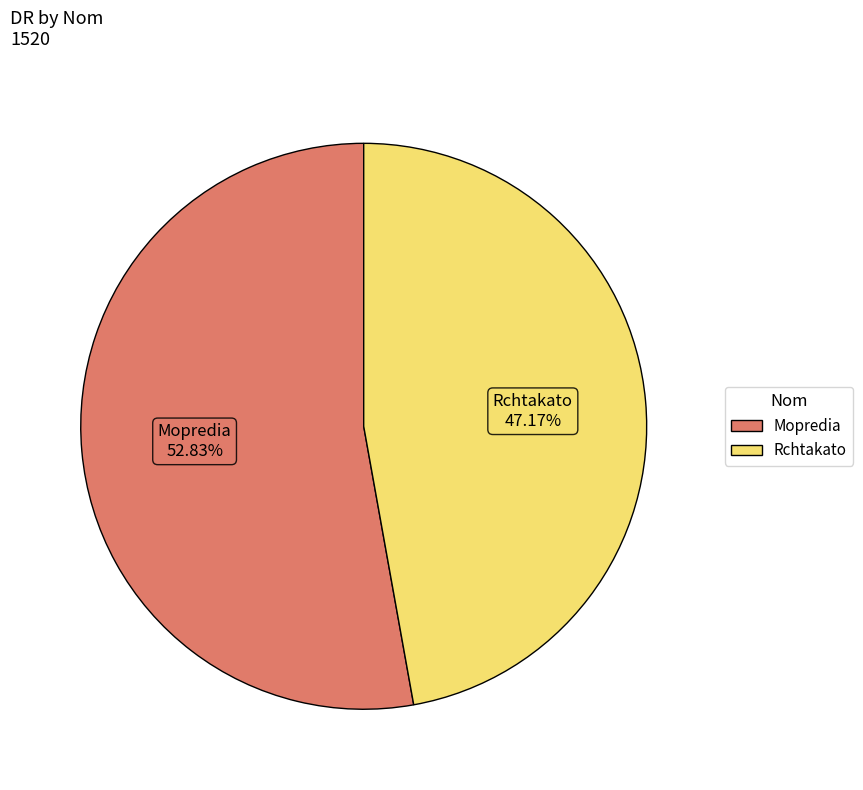

Combined, do Mopredia and Rchtakato account for over 50%?

Yes